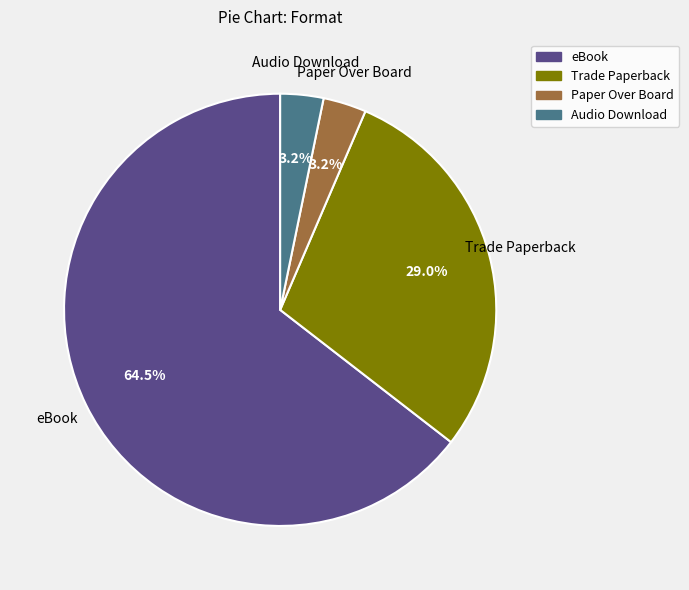

To the nearest percent, what is the average slice percentage?

25%